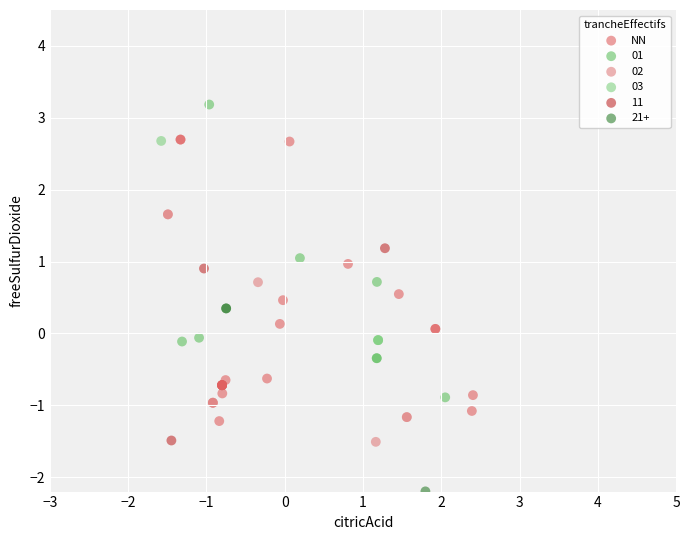

Which series contains the lowest Y value?

21+